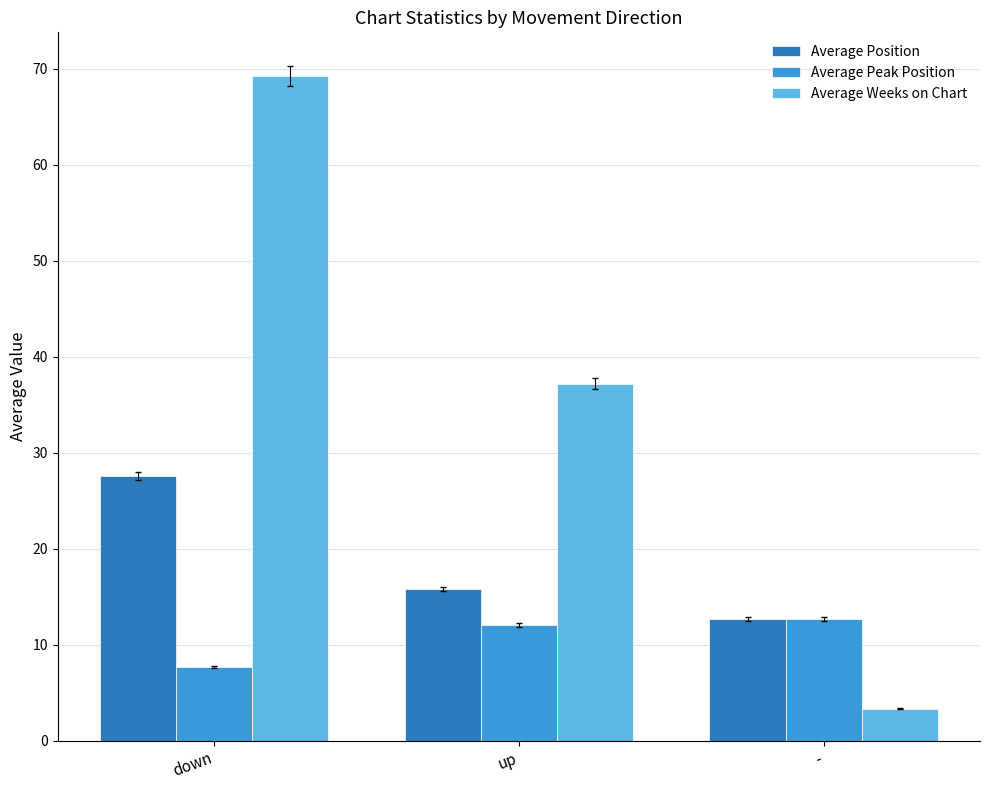

How many bars are there in each group?

3